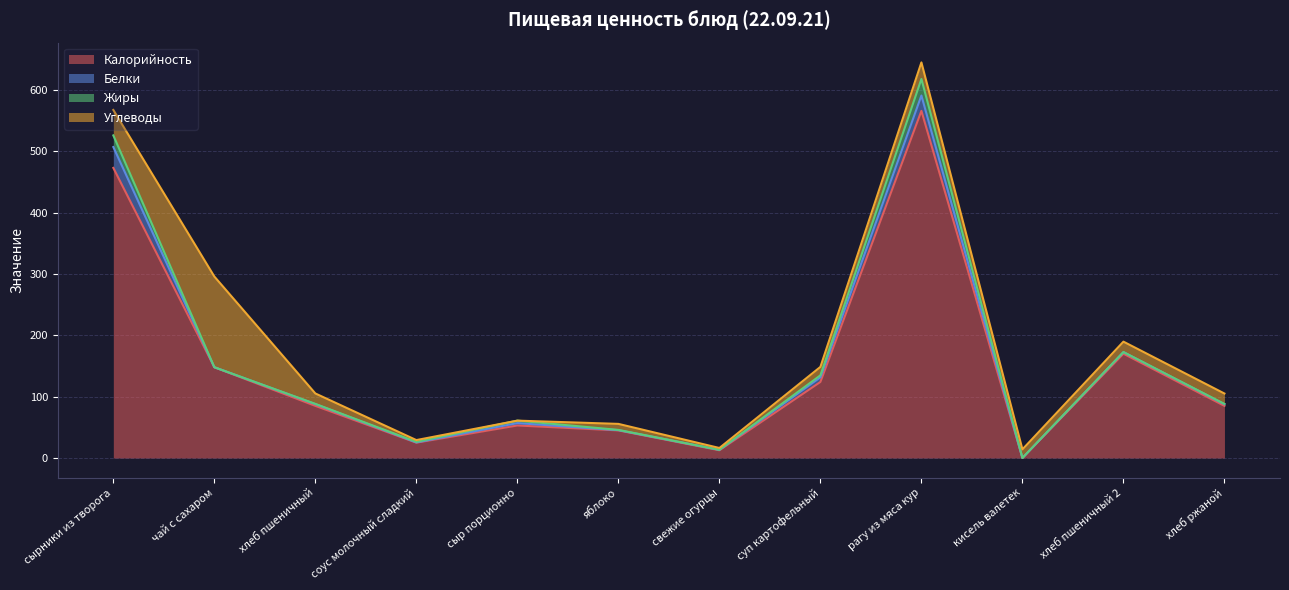

True or false: Жиры has more than 0 points higher than both neighbors.

True